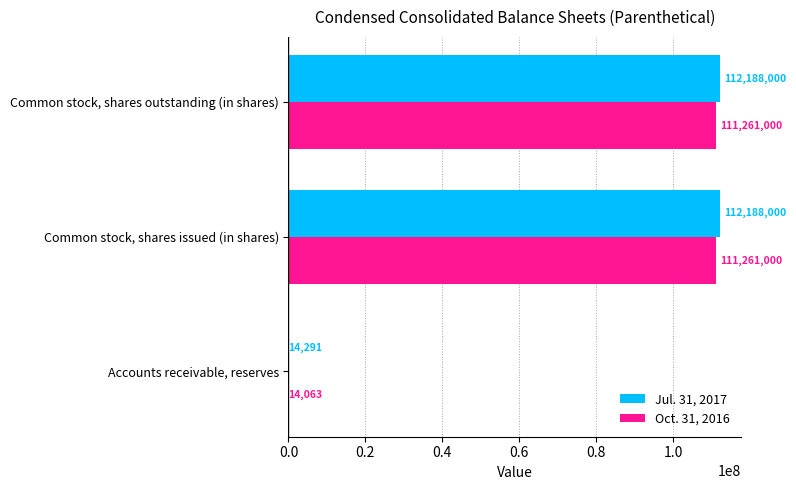

Is the value of Oct. 31, 2016 at Common stock, shares issued (in shares) greater than the value of Jul. 31, 2017 at Common stock, shares issued (in shares)?

No